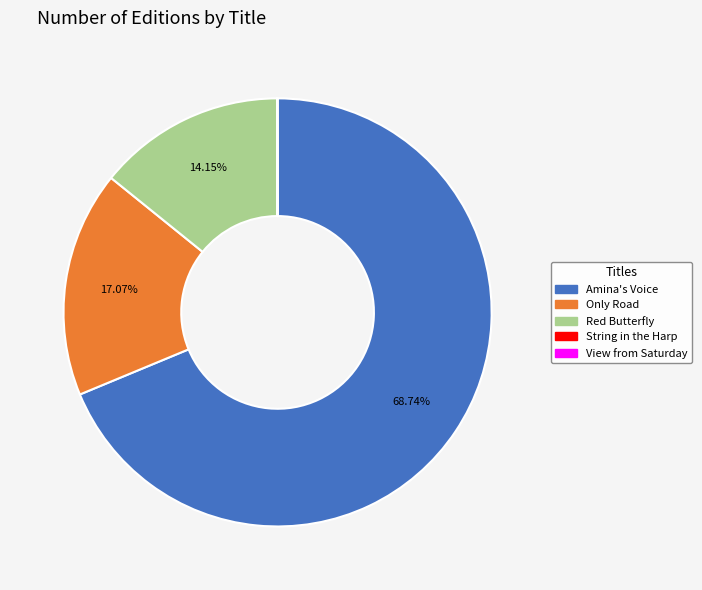

Which slice represents more than half of the pie?

Amina's Voice